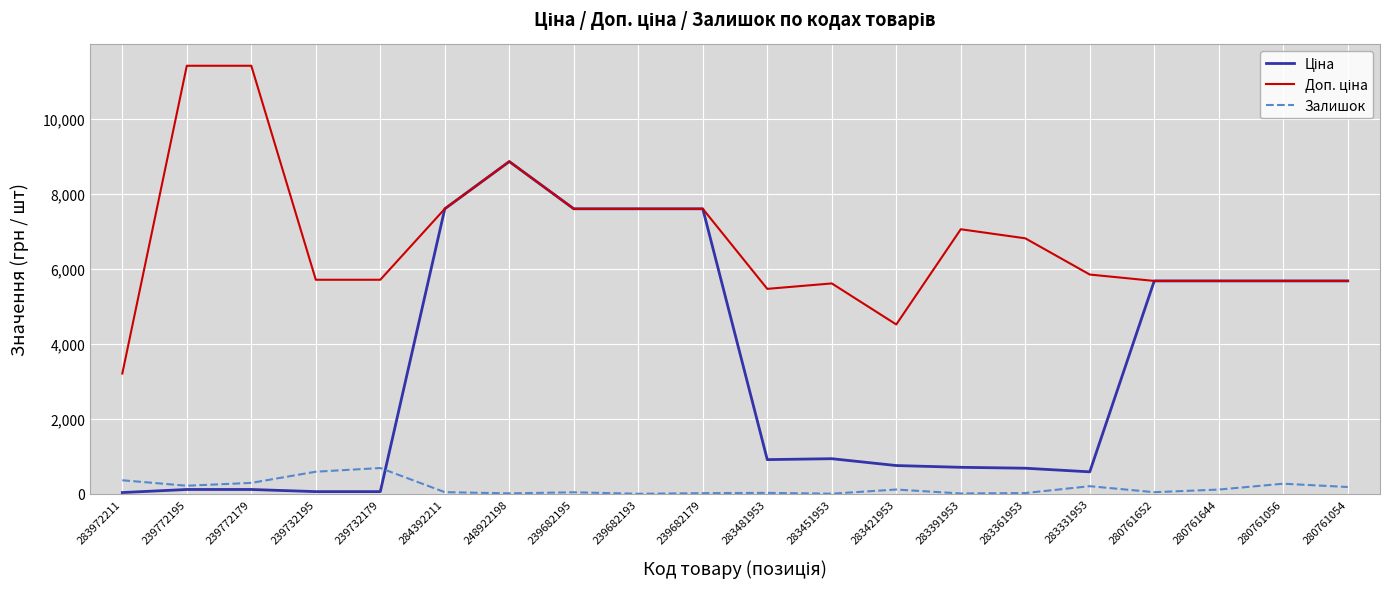

At which category is the sum across all series the highest?

248922198